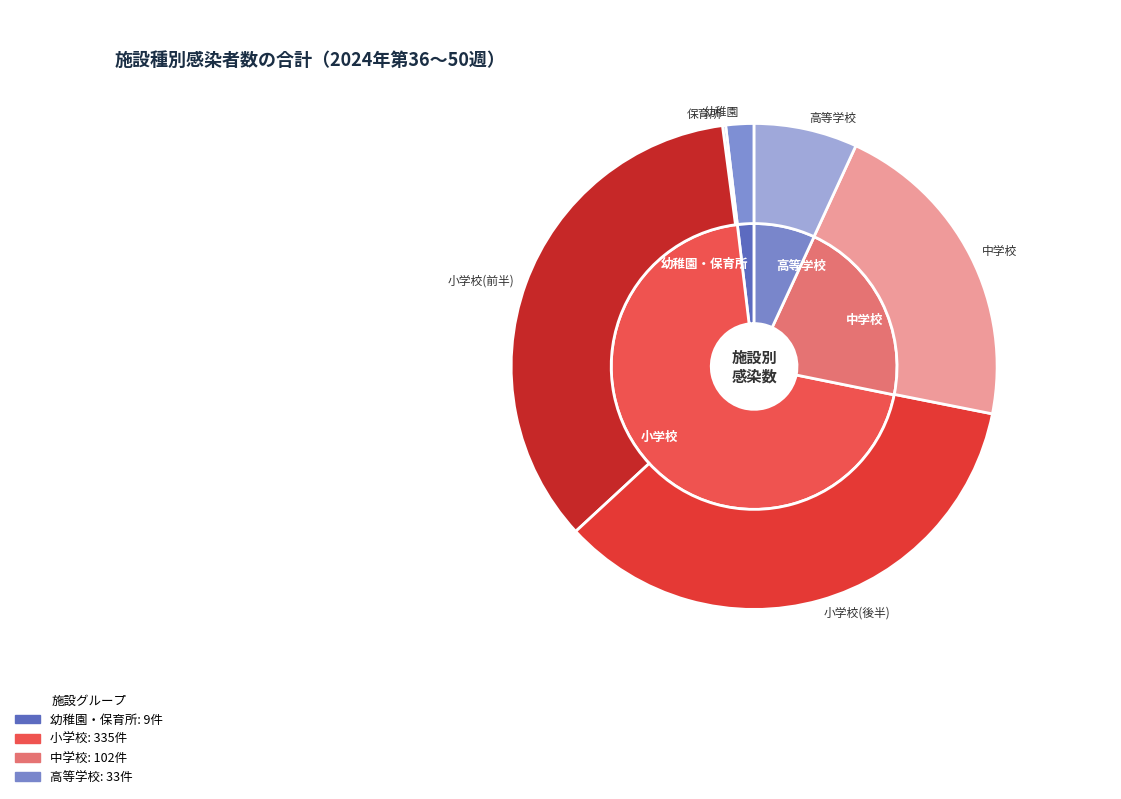

Which category has the smallest portion of the pie?

保育所